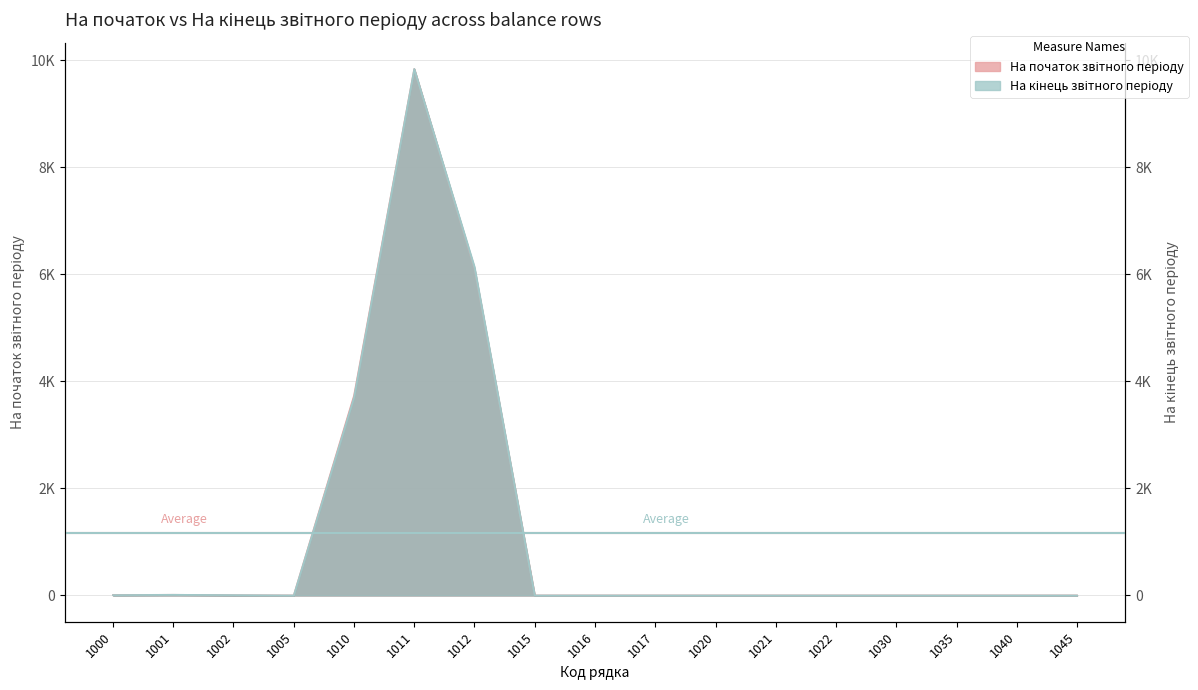

What is the difference between the second highest and minimum values in the На початок звітного періоду series?

6108